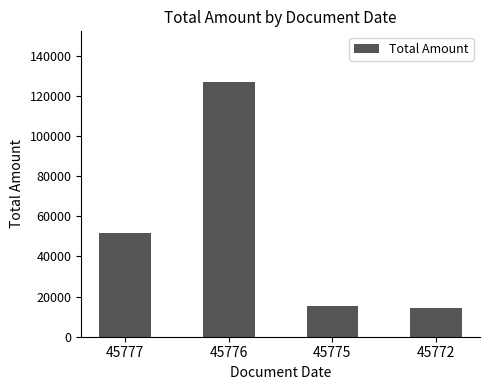

What is the smallest value displayed?

14199.8